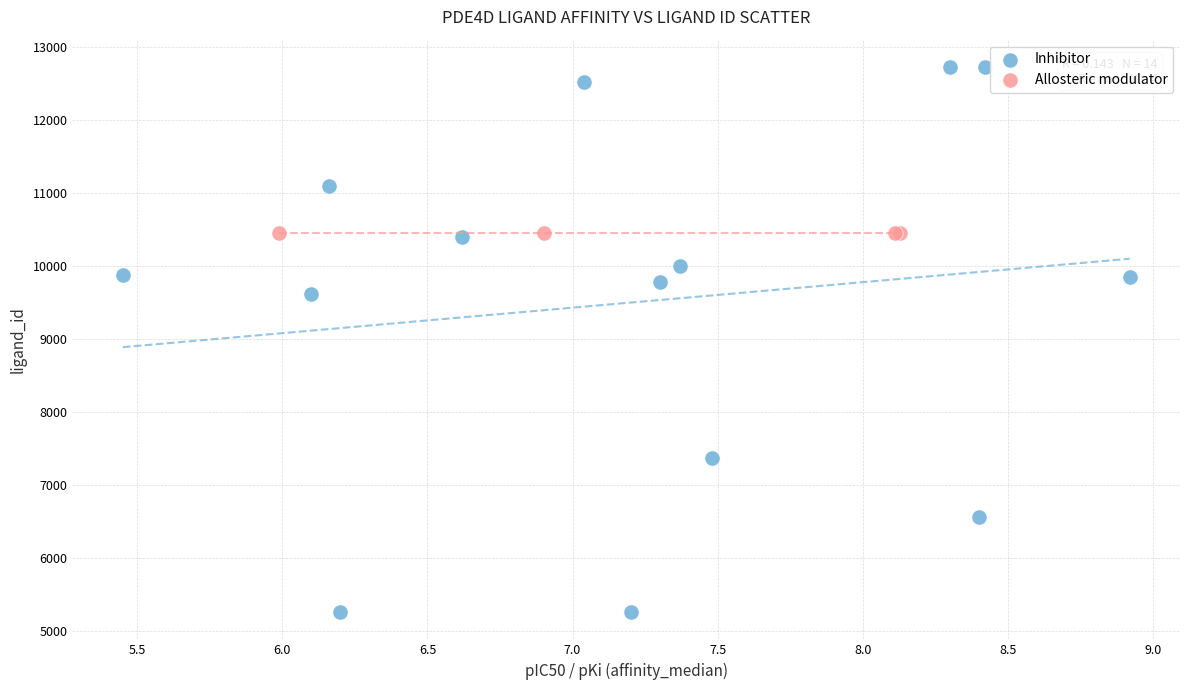

Which series contains the lowest Y value?

Inhibitor